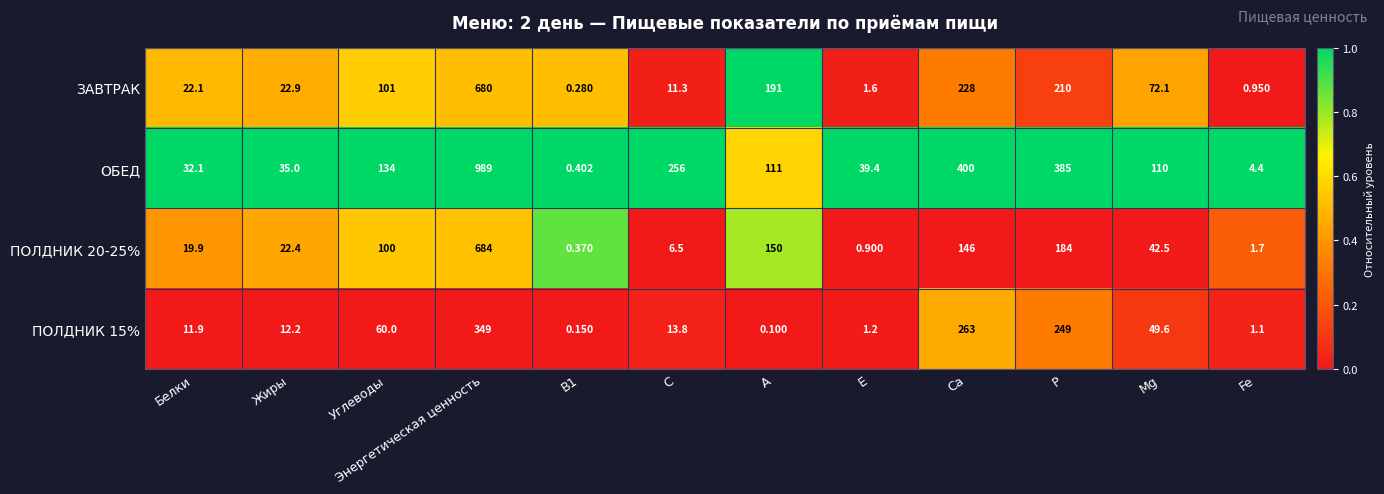

How many categories are shown in the chart?

12